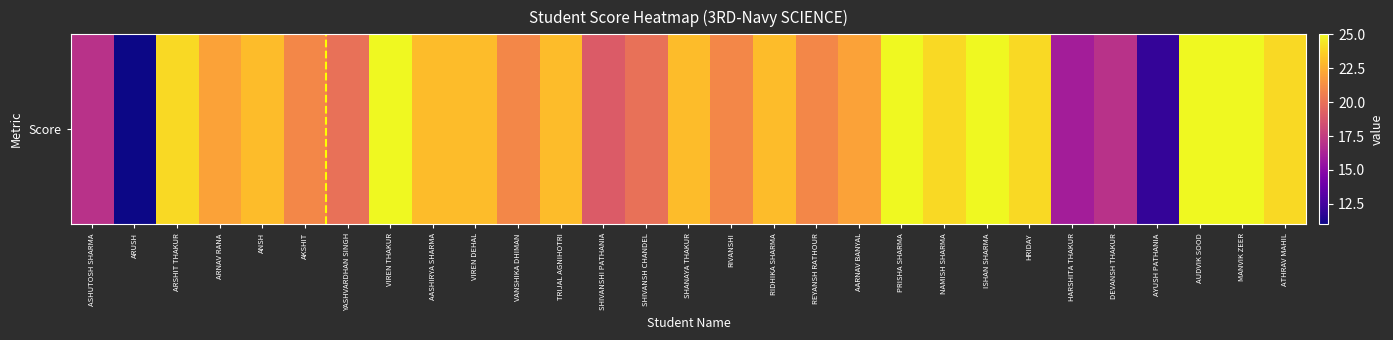

Which label corresponds to the smallest value in the chart?

ARUSH